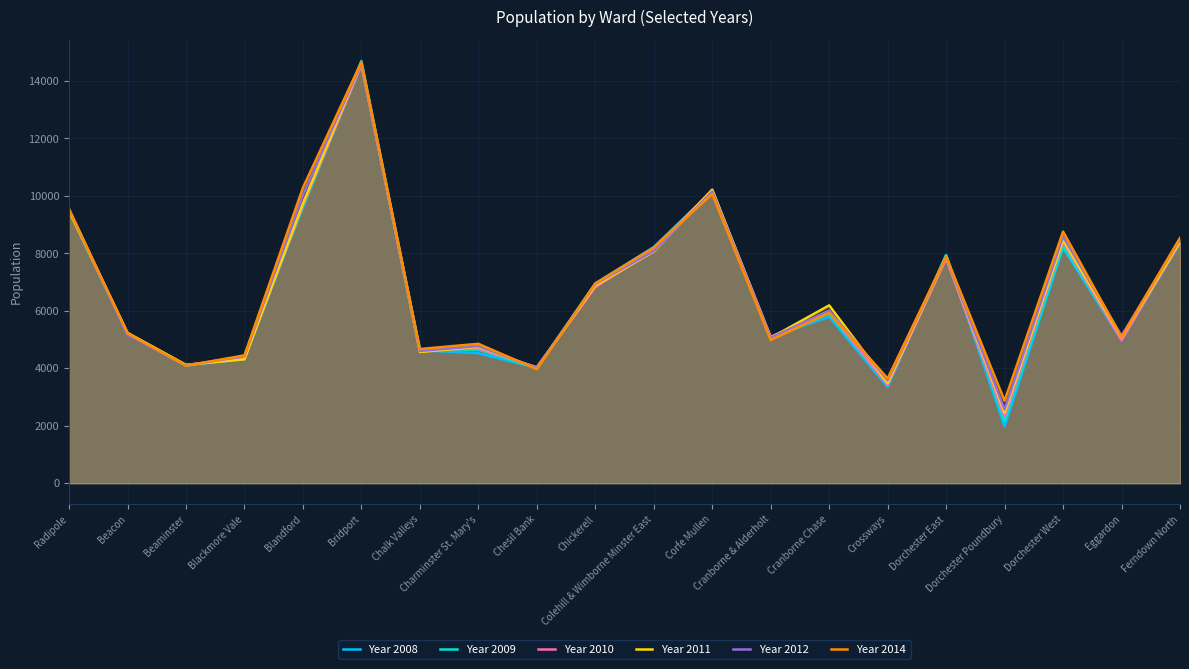

In Year 2014, how many points are lower than both neighbors (excluding endpoints)?

7